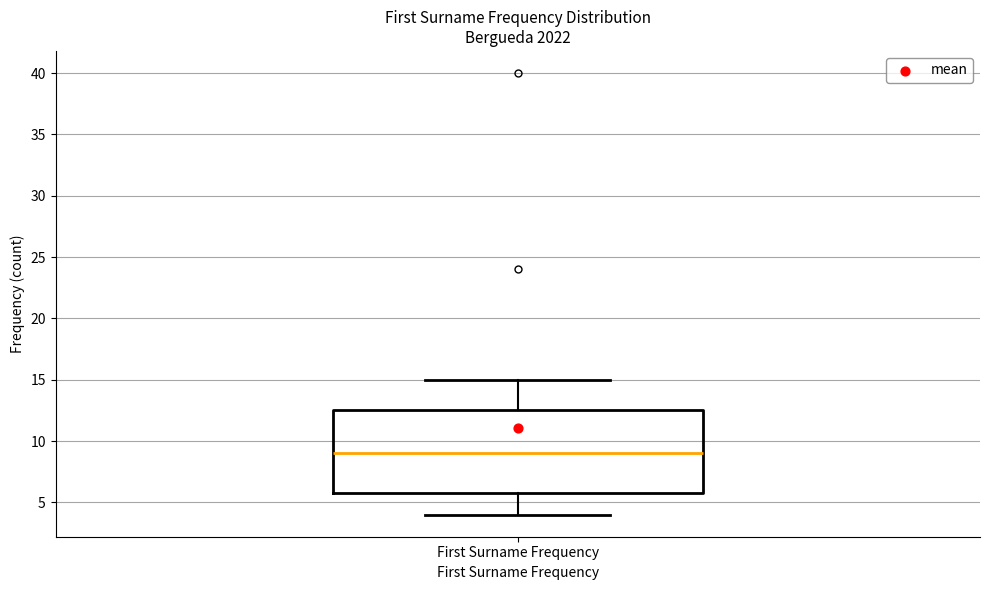

Read this box plot against the y-axis: the position of the median line, the range covered by the box, and the ends of both whiskers. The values are not printed on the chart, so give them approximately, as read against the axis.

median 9.0, box 6.0 to 12.5, whiskers 4.0 to 15.0